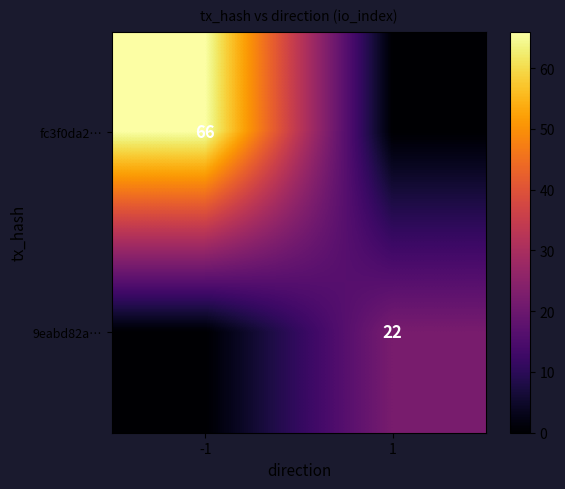

Is it true that fc3f0da2… equals 45 at -1?

False